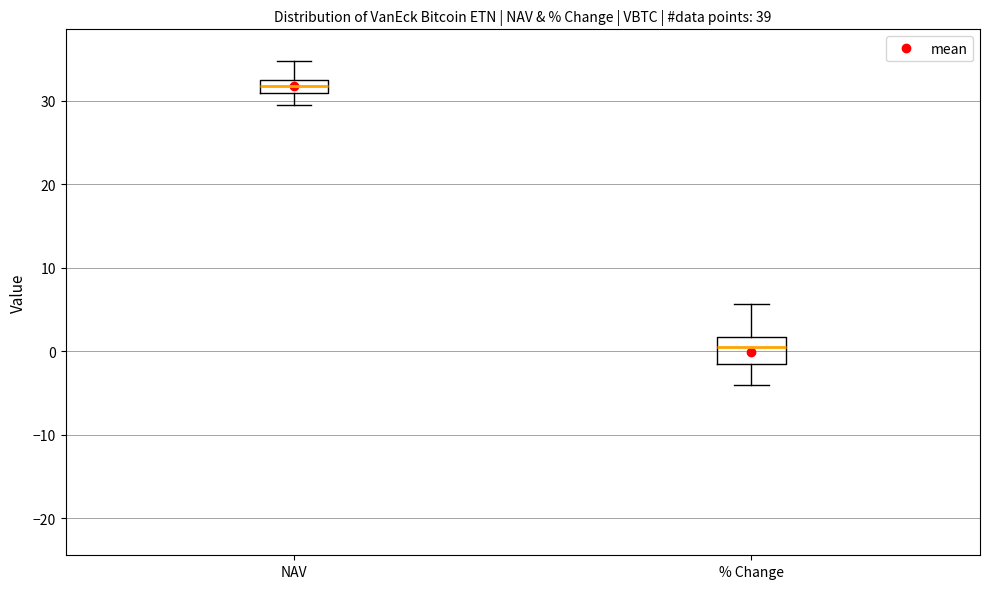

Reading left to right, read every box against the y-axis: the position of its median line, the range the box covers, and the ends of its whiskers. The values are not printed on the chart, so give them approximately, as read against the axis.

NAV: median 32 (inside the box), box 31 to 32, whiskers 29 to 35
% Change: median 0, box -2 to 2, whiskers -4 to 6